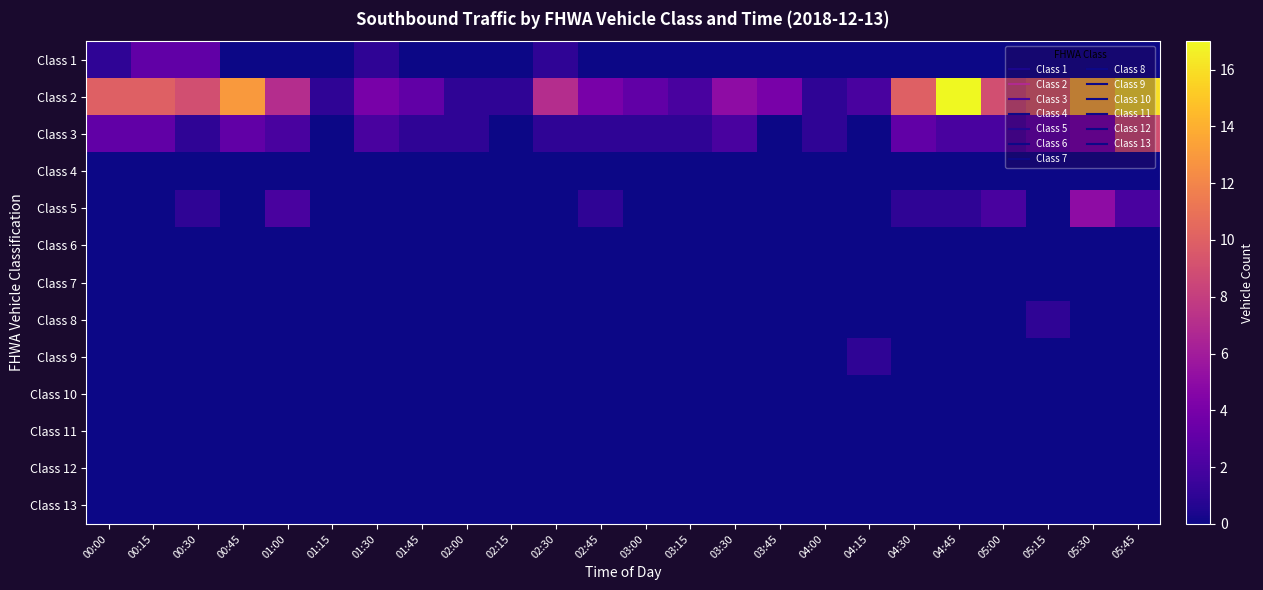

At how many categories does at least one series exceed 1?

20